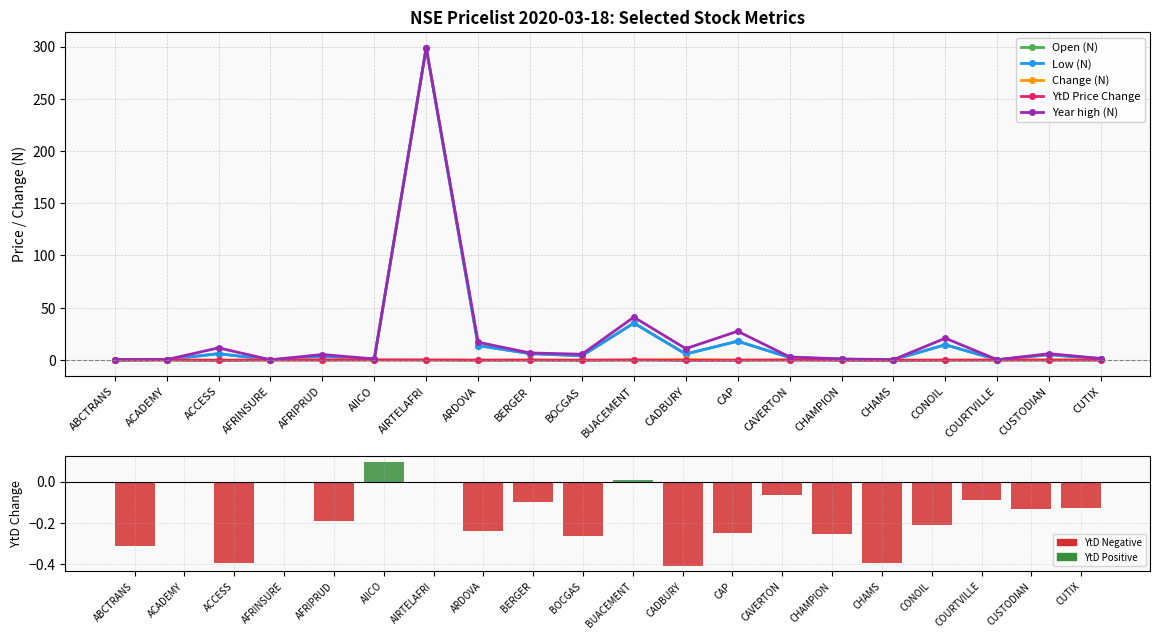

What is the average value of the Low (N) series?

20.9